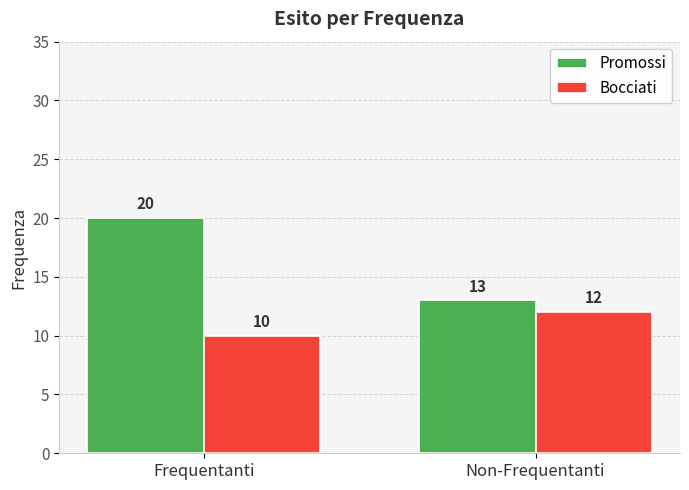

Rank the series by their maximum value, from highest to lowest.

Promossi, Bocciati